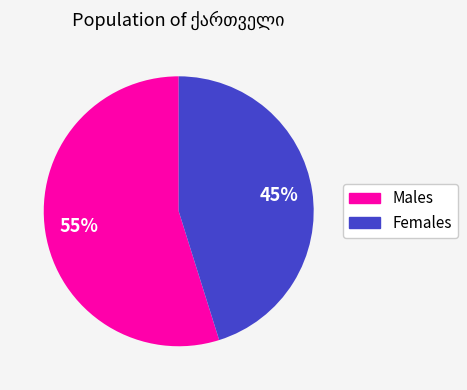

To the nearest percent, what is the average slice percentage?

50%